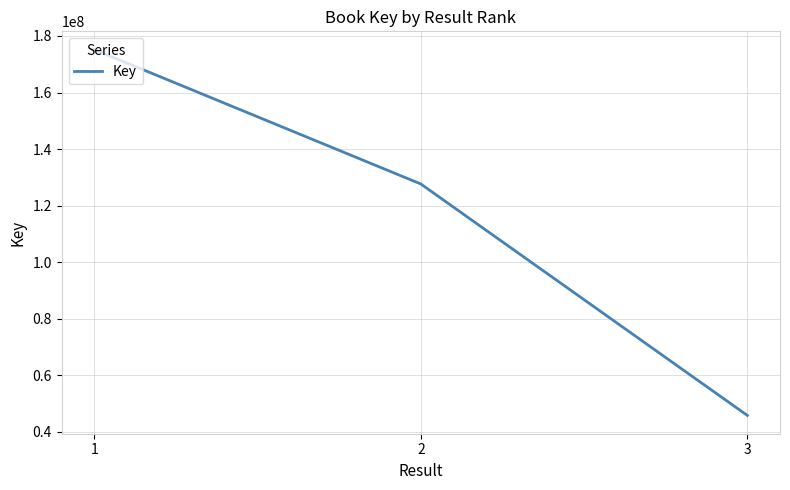

What is the average value?

116221364